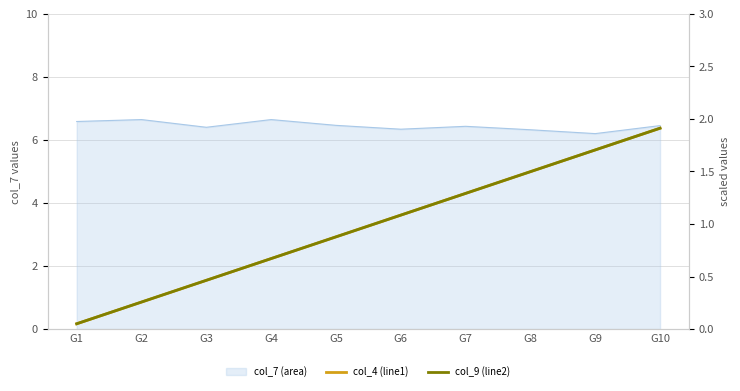

How many lines are shown in the chart?

2